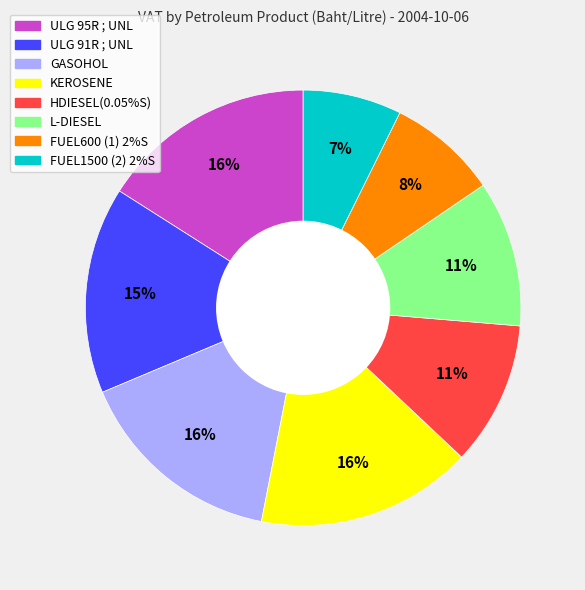

To the nearest percent, what is the combined percentage of HDIESEL(0.05%S) and KEROSENE?

27%